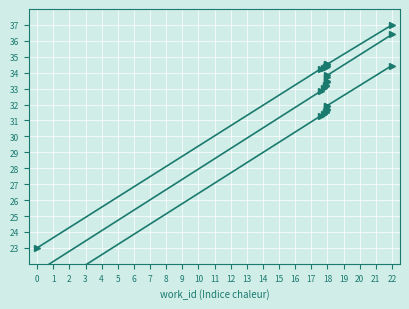

What is the value of the id_low point at the 10th from the left?

34.5